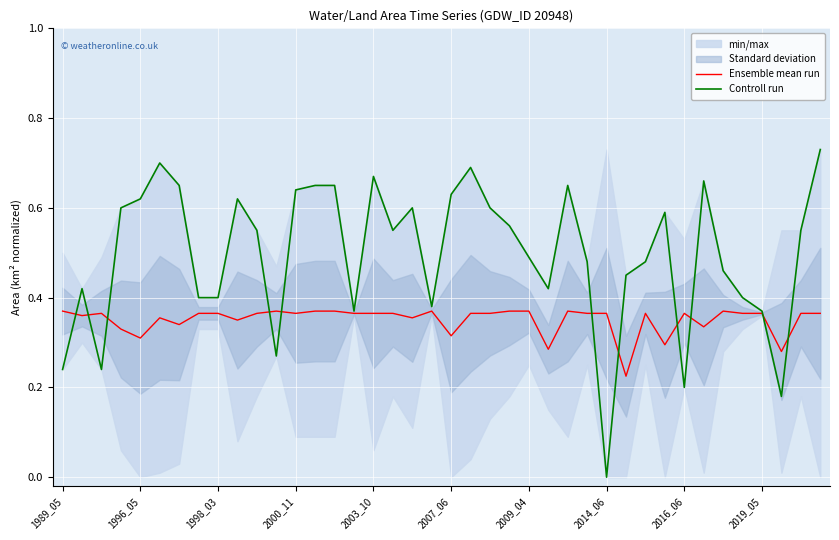

Which category has the lowest value in the Controll run series?

2014_06